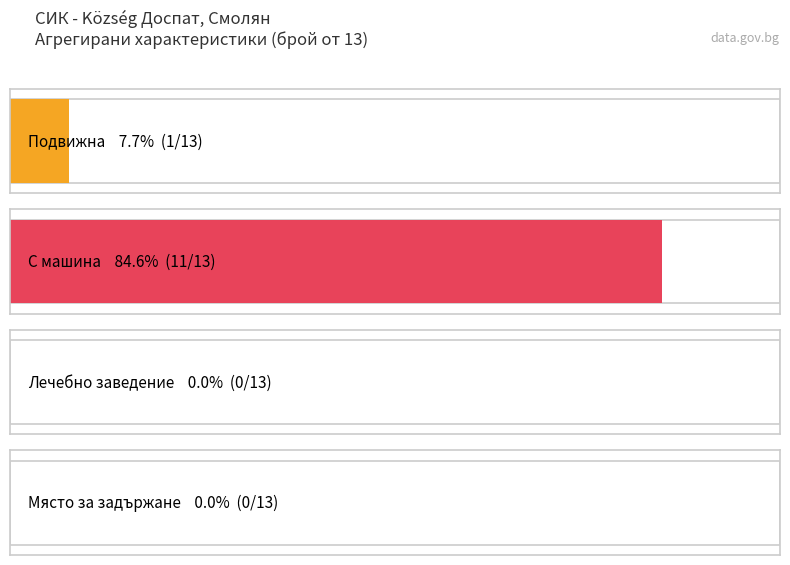

Are the bars grouped side by side (vs. stacked)?

Yes